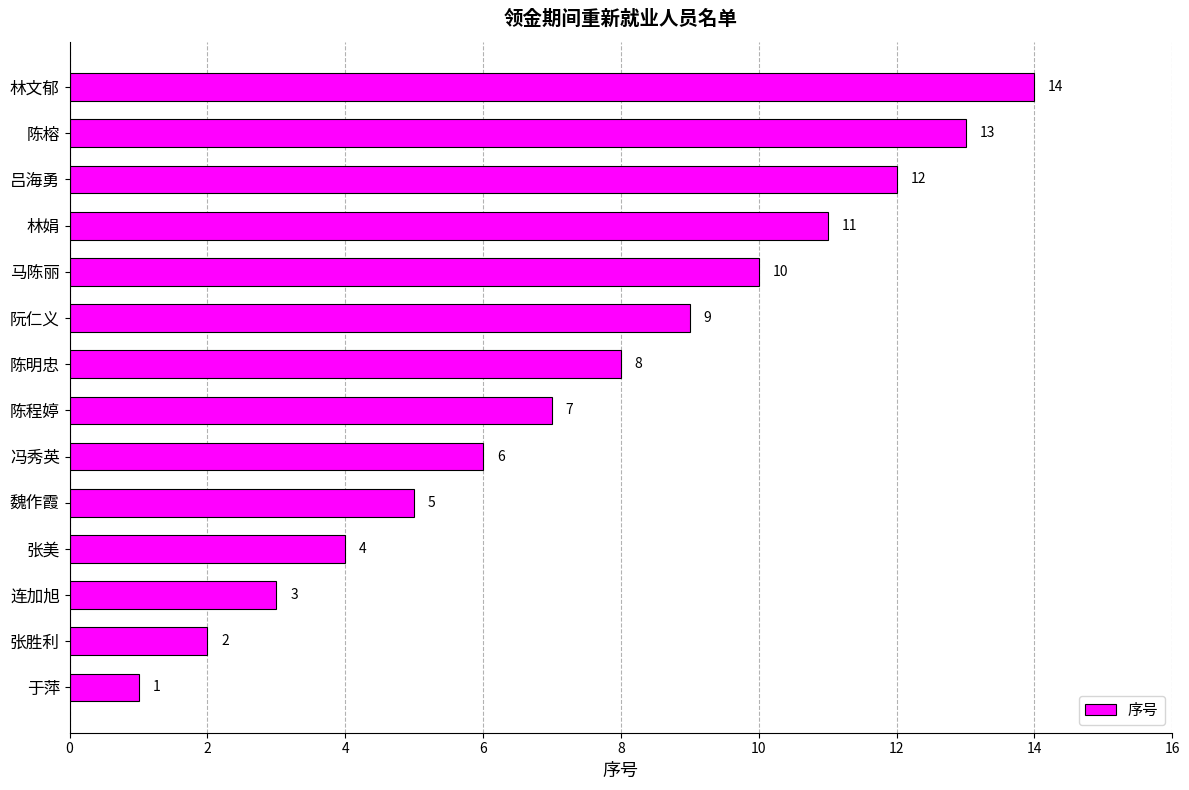

What is the change in value from 冯秀英 to 马陈丽?

+4